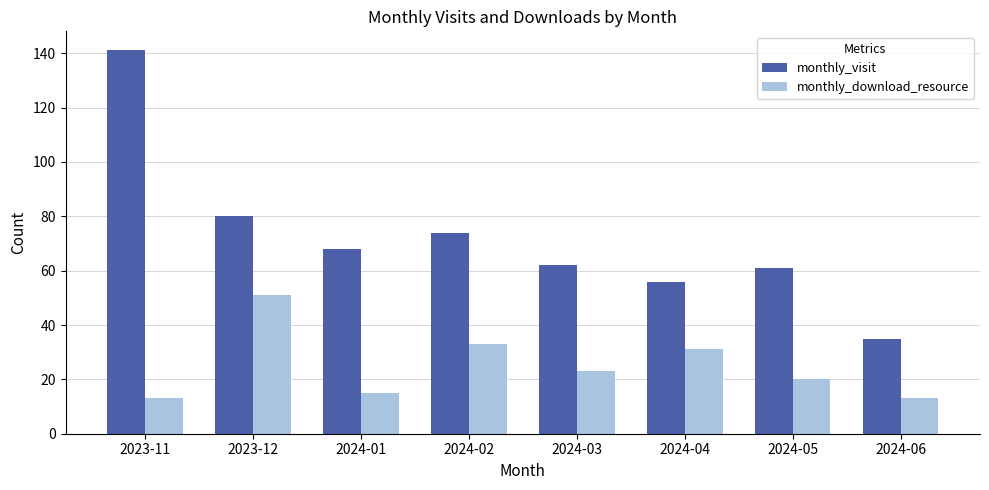

What position from the right is 2023-12?

7